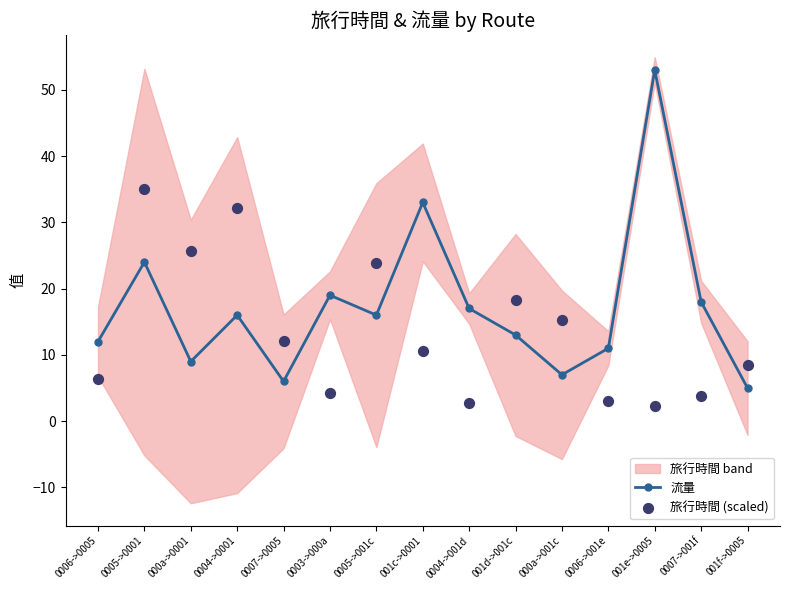

Is the value of 流量 at 000a->0001 greater than the value of 旅行時間 (scaled) at 001c->0001?

No